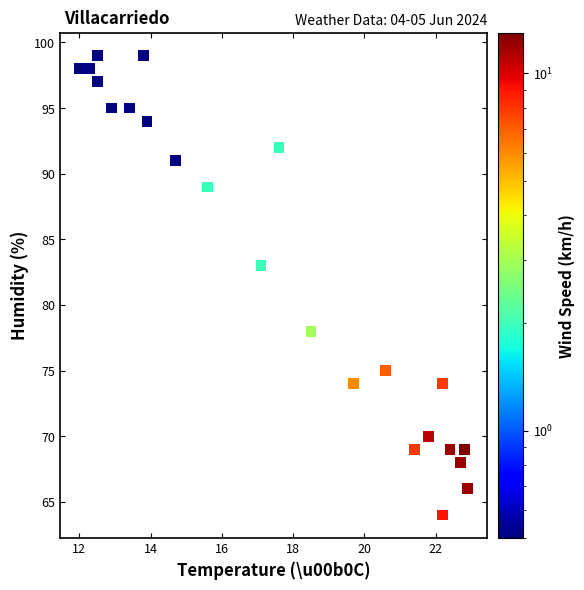

What Y value in the scatter plot is closest to 81?

83